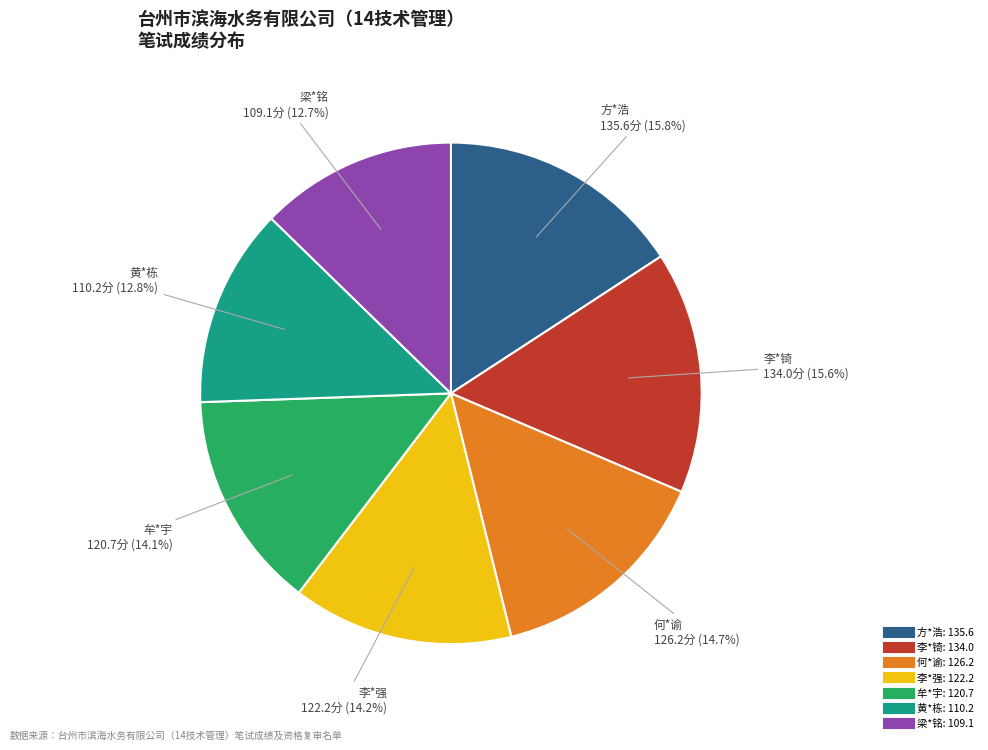

To the nearest percent, what percentage of the pie is 何*谕?

15%